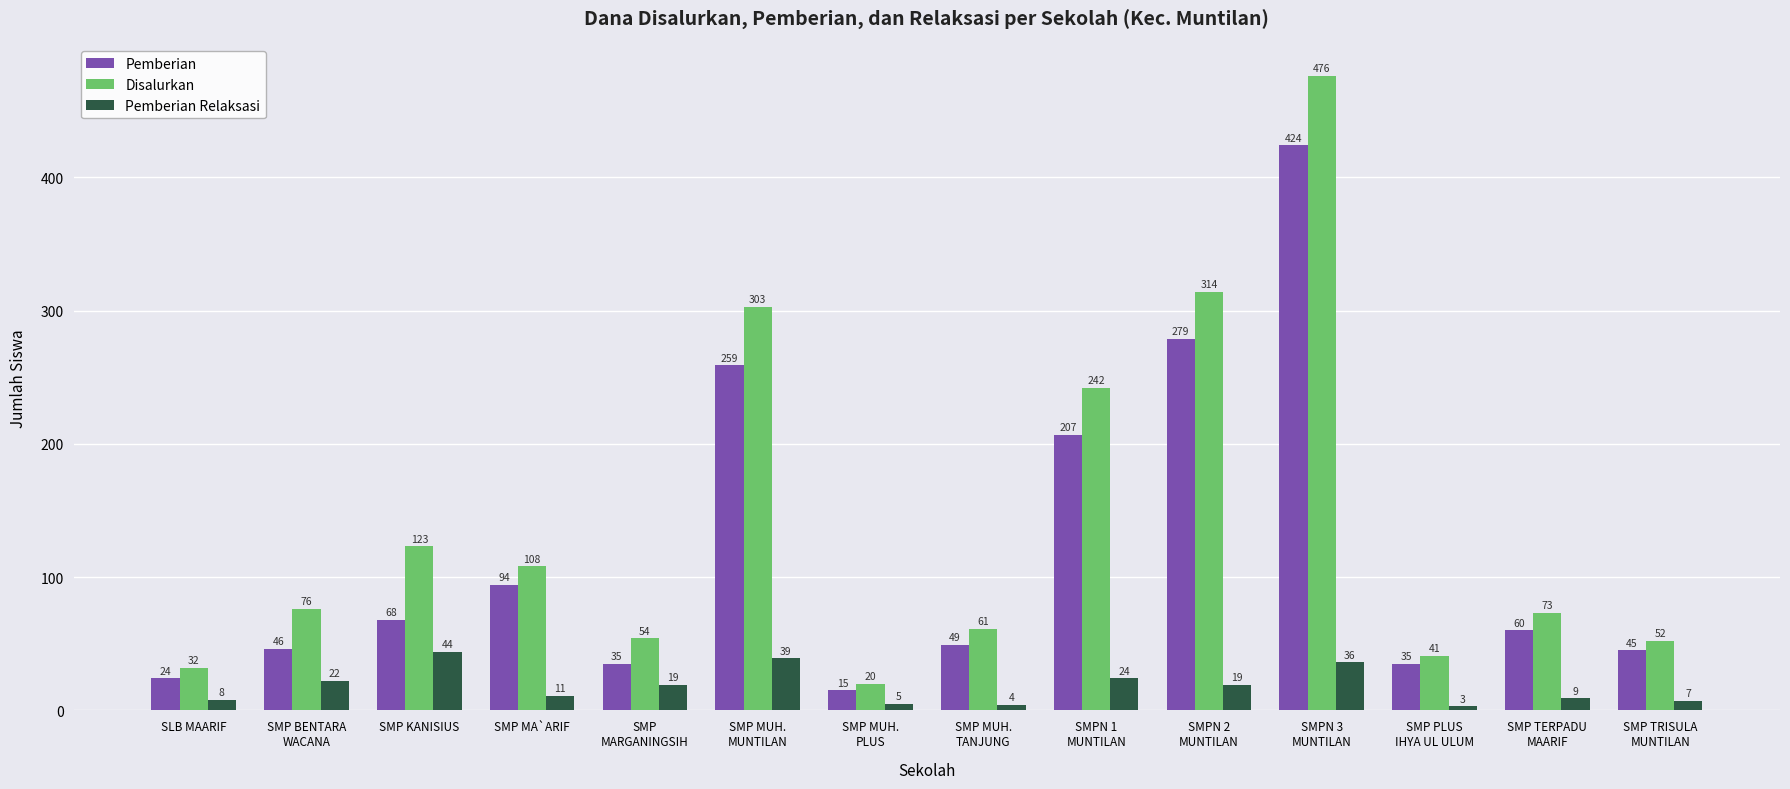

What is the difference between the maximum and second lowest values in the Disalurkan series?

444